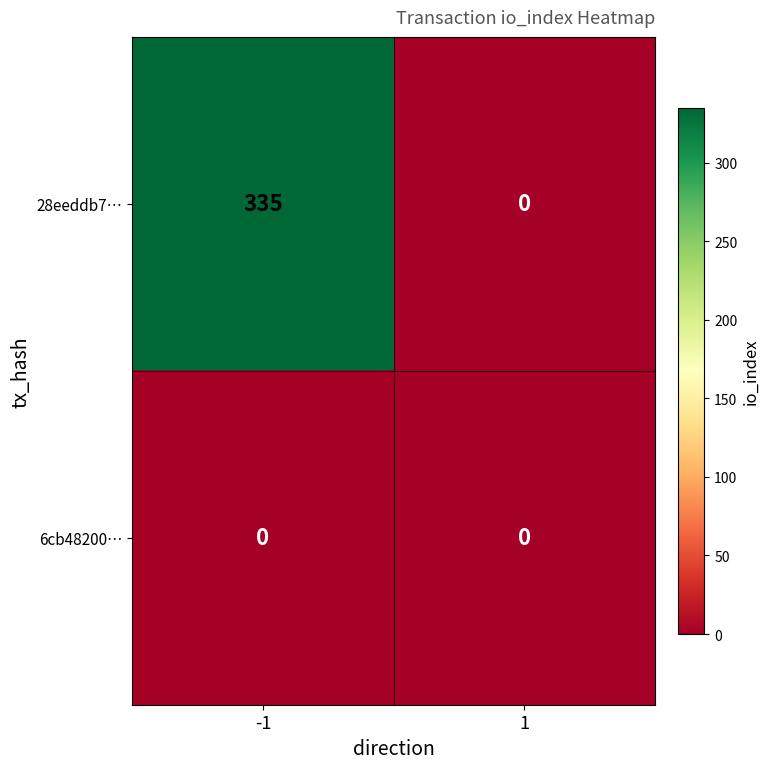

How many categories are shown in the chart?

2